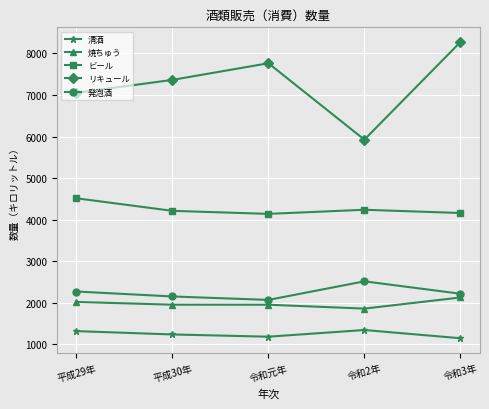

List the labels in order of リキュール value, largest first.

令和3年, 令和元年, 平成30年, 平成29年, 令和2年